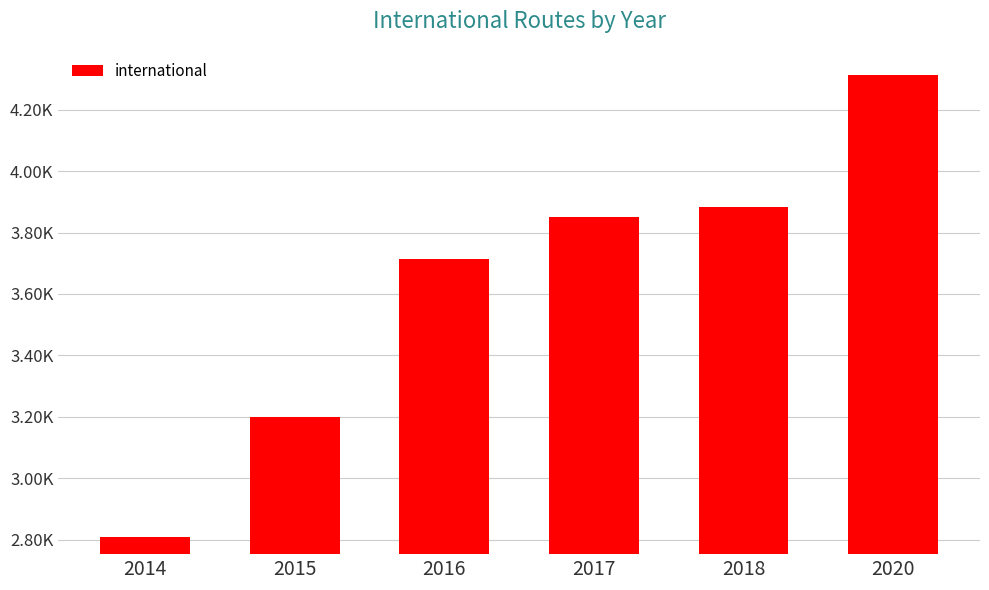

What is the minimum value shown in the chart?

2809.0